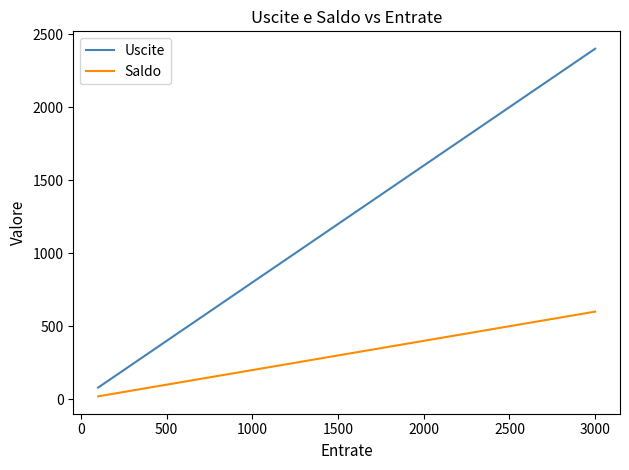

What is the difference between the second highest and second lowest values in the Saldo series?

540